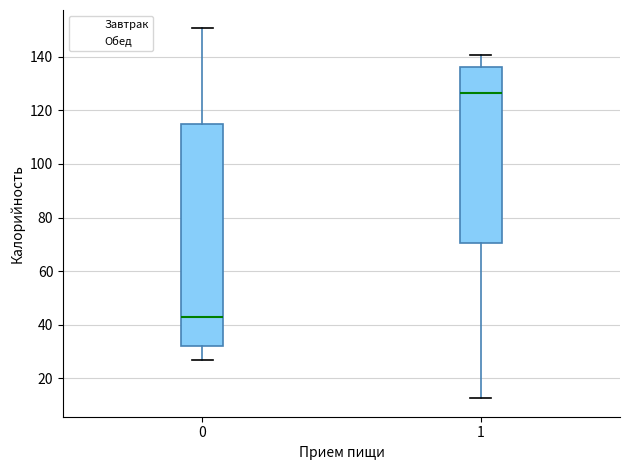

Comparing the boxes themselves (not the whiskers), which one is the tallest?

0